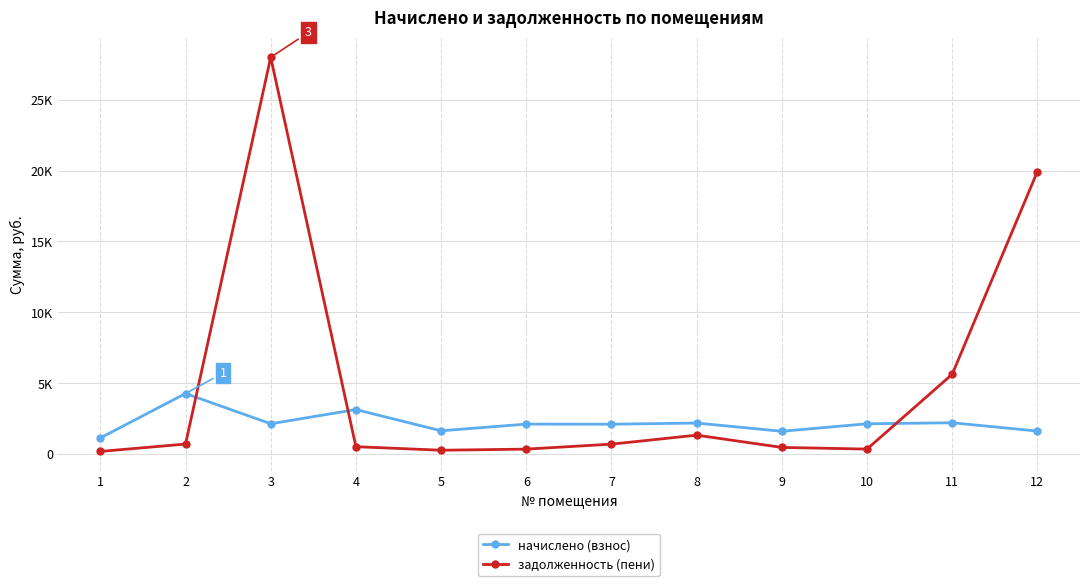

What are all the series names shown in the legend?

начислено (взнос), задолженность (пени)